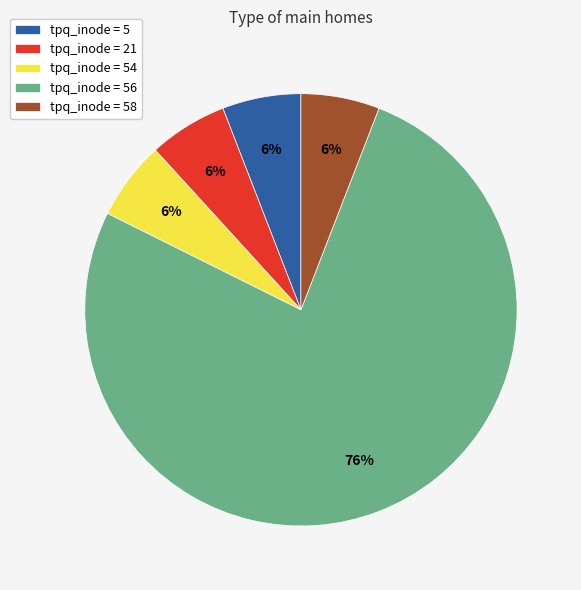

How many slices are in this pie chart?

5